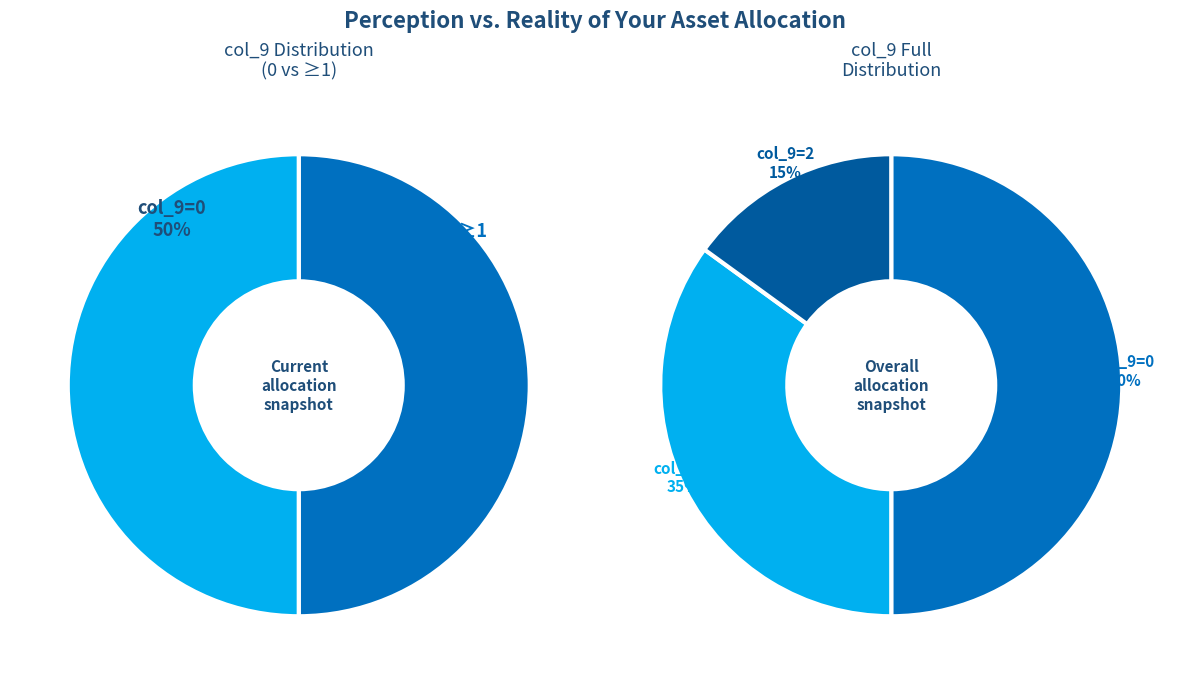

Is there any slice that represents more than half of the pie?

No